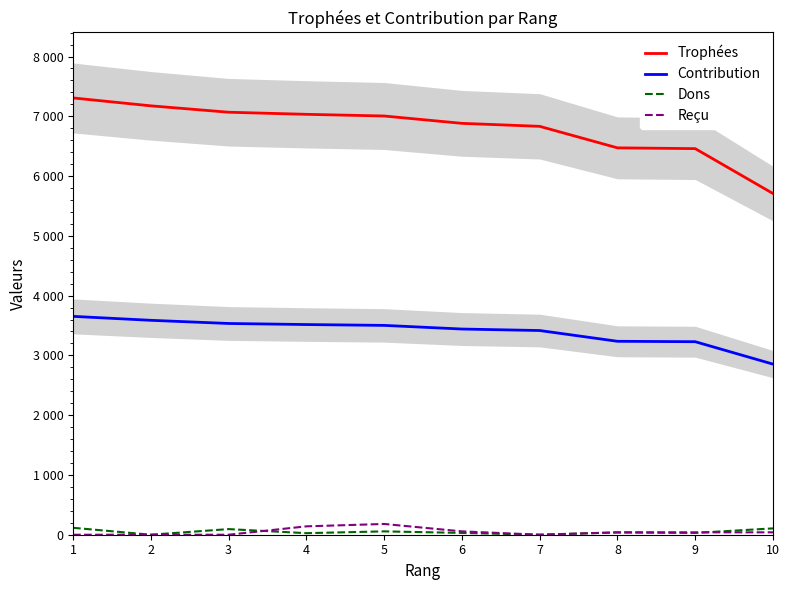

What are all the series names shown in the legend?

Trophées, Contribution, Dons, Reçu